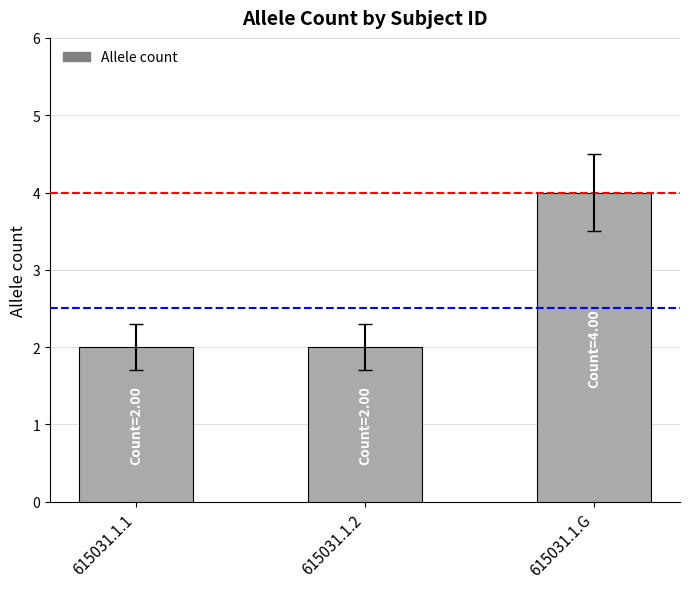

What is the change in value from 615031.1.2 to 615031.1.G?

+2